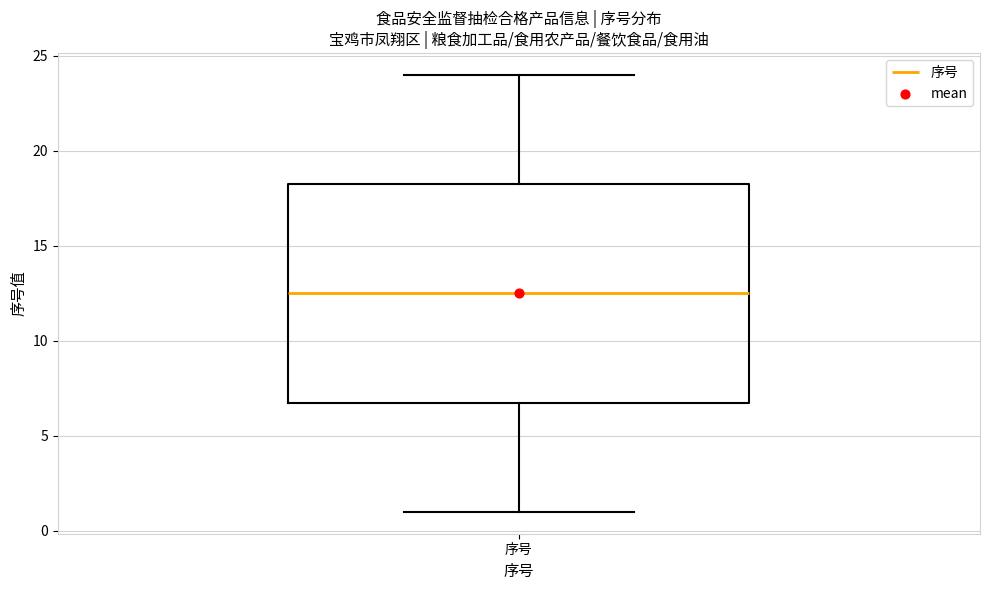

Read this box plot against the y-axis: the position of the median line, the range covered by the box, and the ends of both whiskers. The values are not printed on the chart, so give them approximately, as read against the axis.

median 12.5, box 7.0 to 18.5, whiskers 1.0 to 24.0